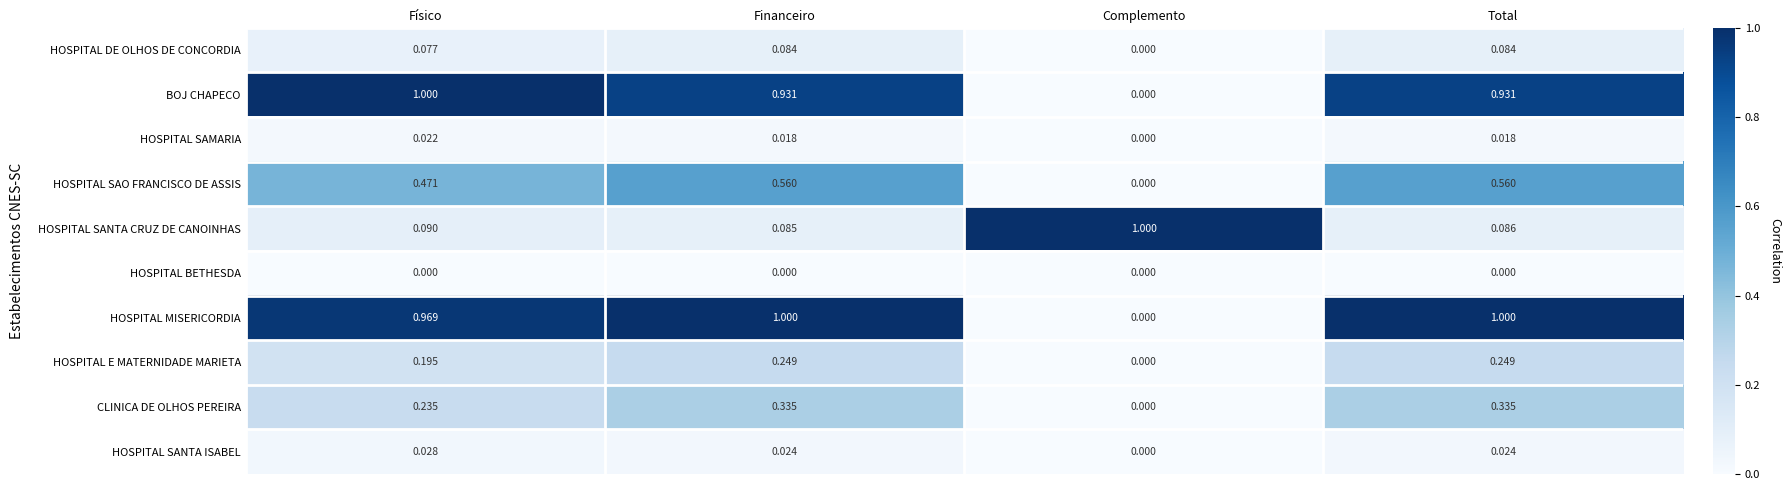

Between Complemento and Total, which series saw the biggest shift?

HOSPITAL MISERICORDIA